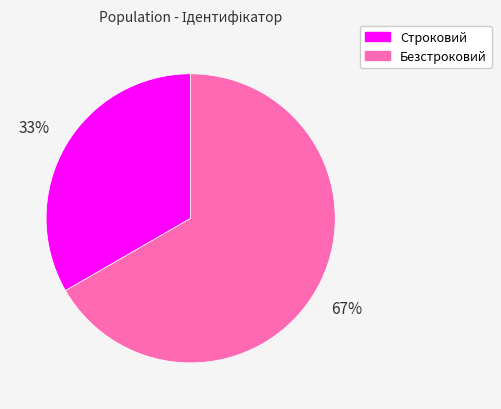

Which category has the smallest portion of the pie?

Строковий